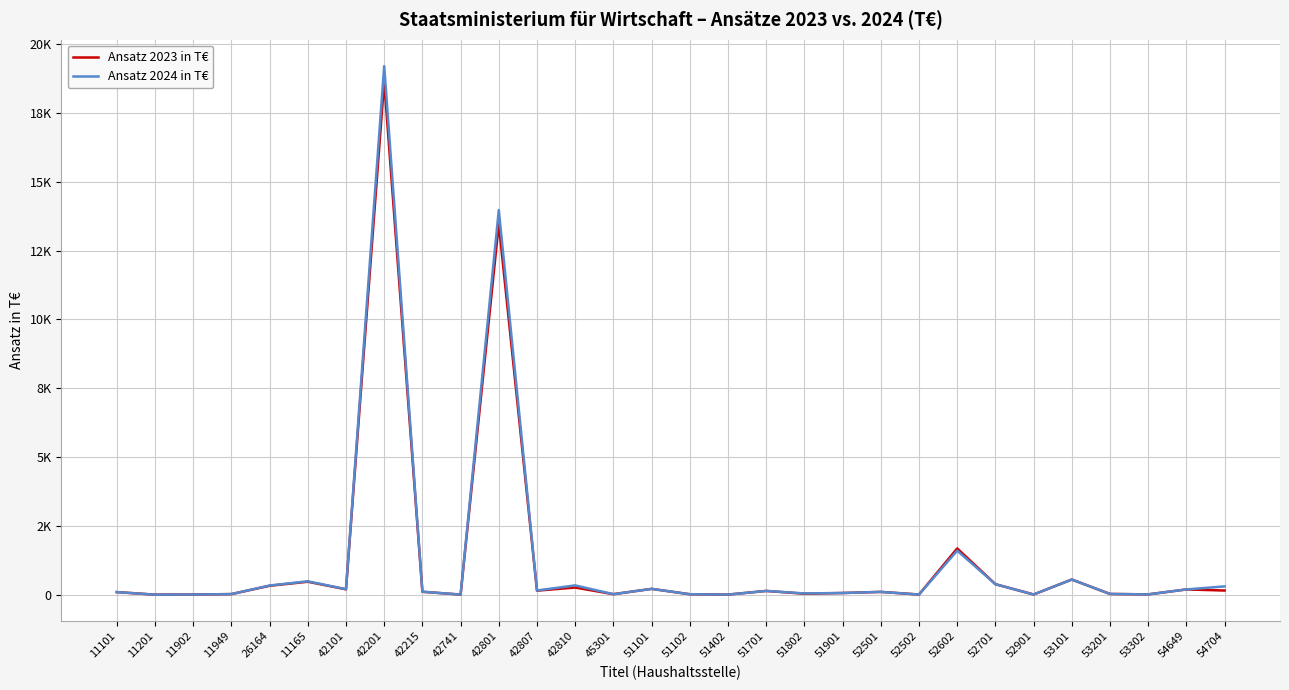

What are all the series names shown in the legend?

Ansatz 2023 in T€, Ansatz 2024 in T€